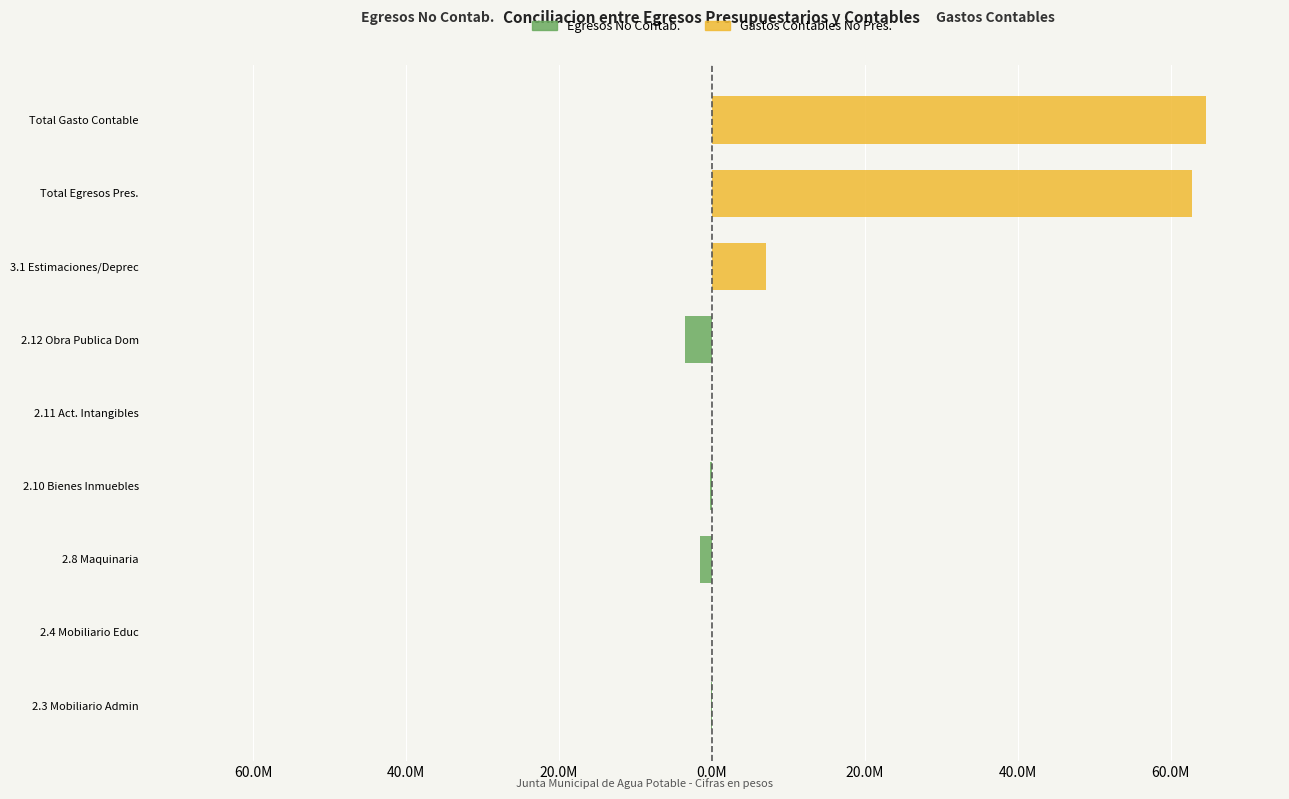

Which series has the widest spread of values?

Gastos Contables No Pres.